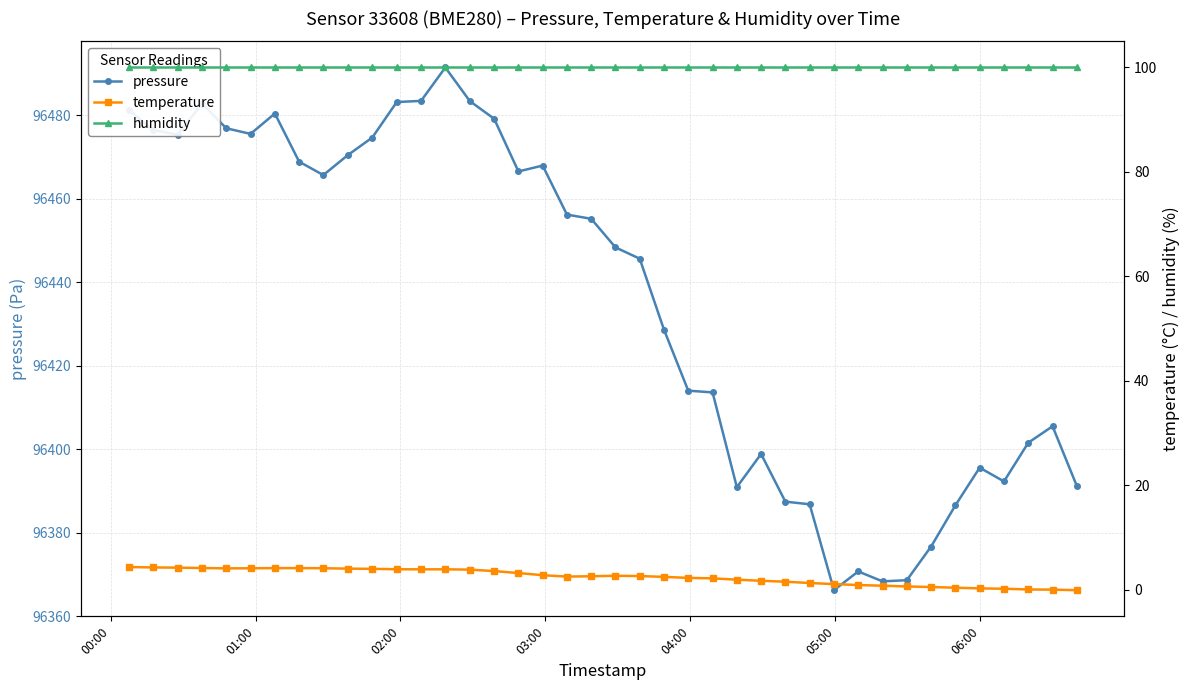

What is the sum of all temperature values?

99.7